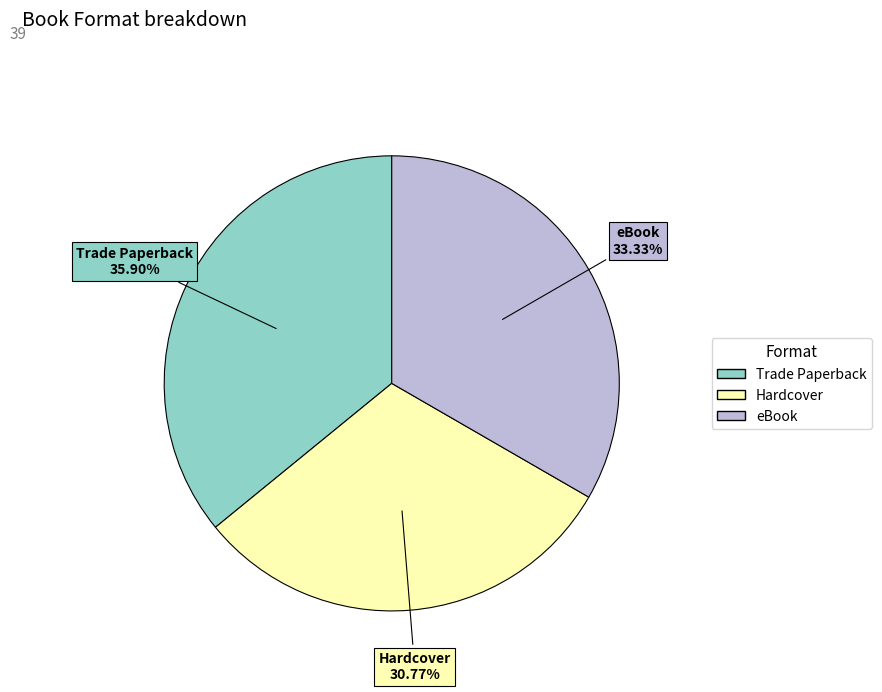

Approximately how many times larger is the value at eBook compared to Trade Paperback?

0.9